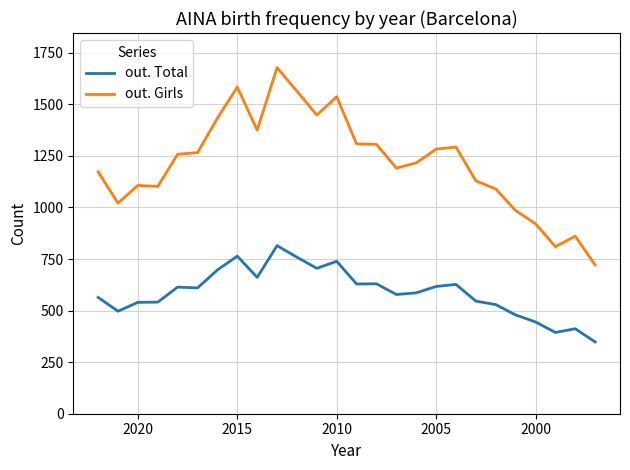

True or false: out. Total and out. Girls intersect in this chart.

False